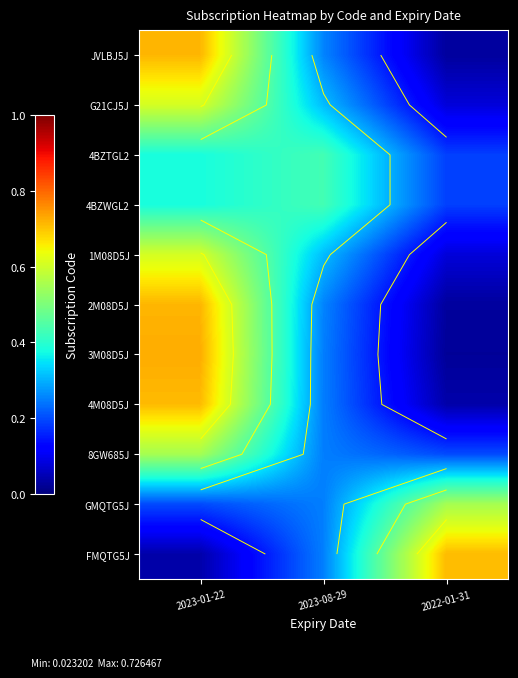

What is the greatest value displayed?

0.7